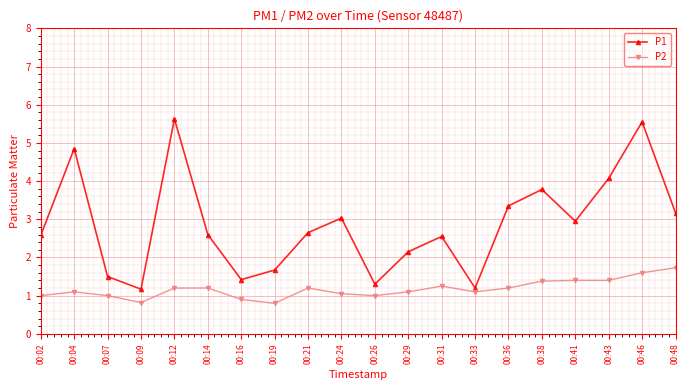

Which series has the largest total across all categories?

P1